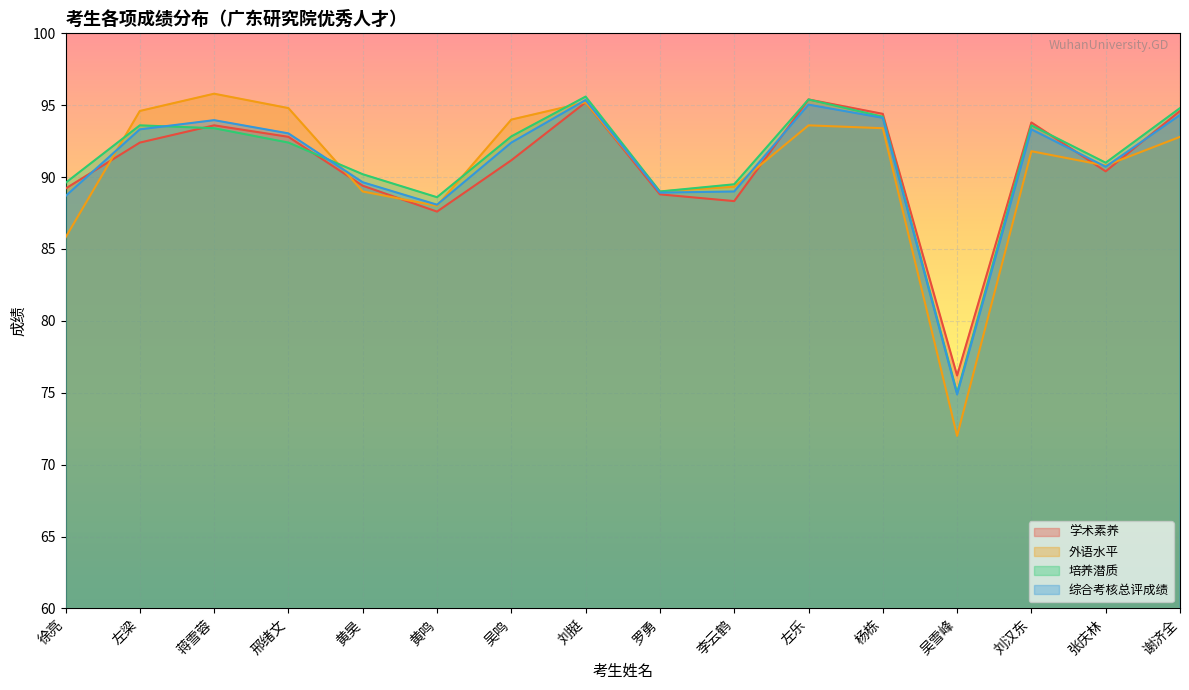

Between 黄鸣 and 罗勇, which is larger?

罗勇